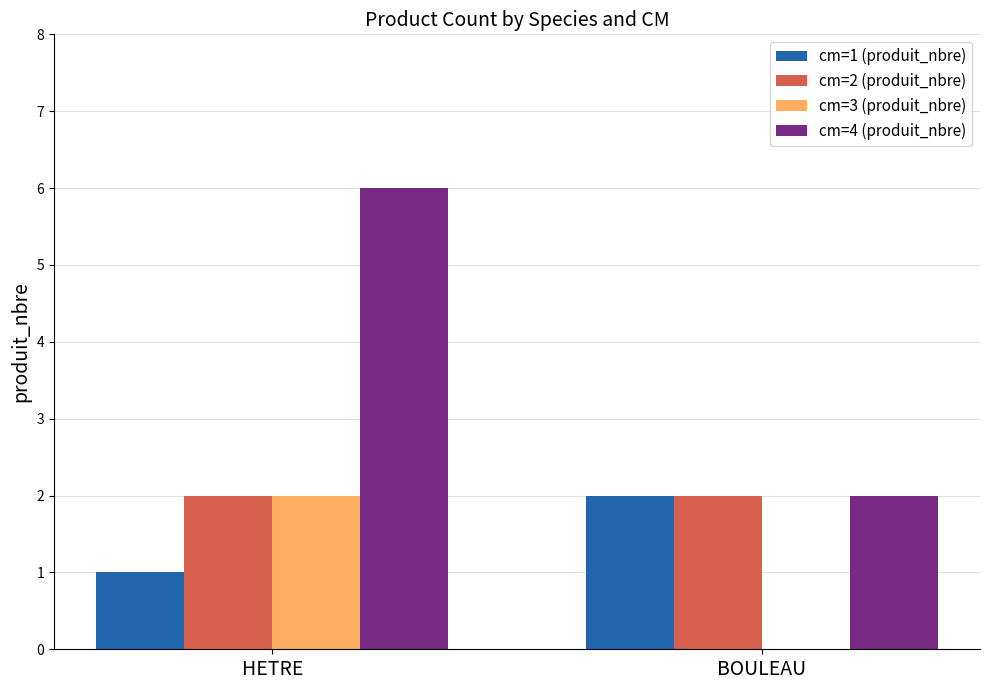

What are all the series names shown in the legend?

cm=1 (produit_nbre), cm=2 (produit_nbre), cm=3 (produit_nbre), cm=4 (produit_nbre)